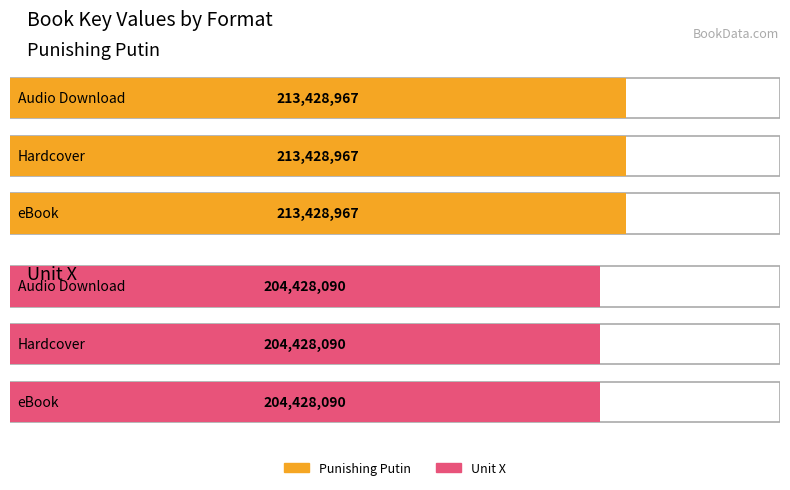

True or false: Unit X has a value of 350190167 at Hardcover.

False